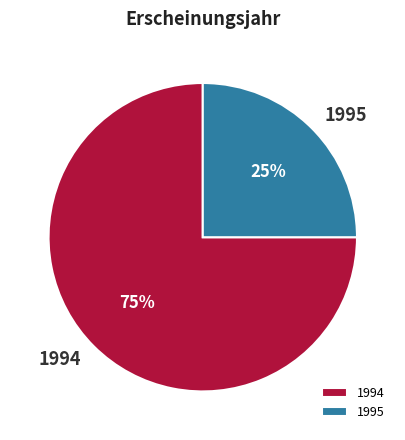

To the nearest percent, what is the difference between the 1994 and 1995 slice percentages?

50%